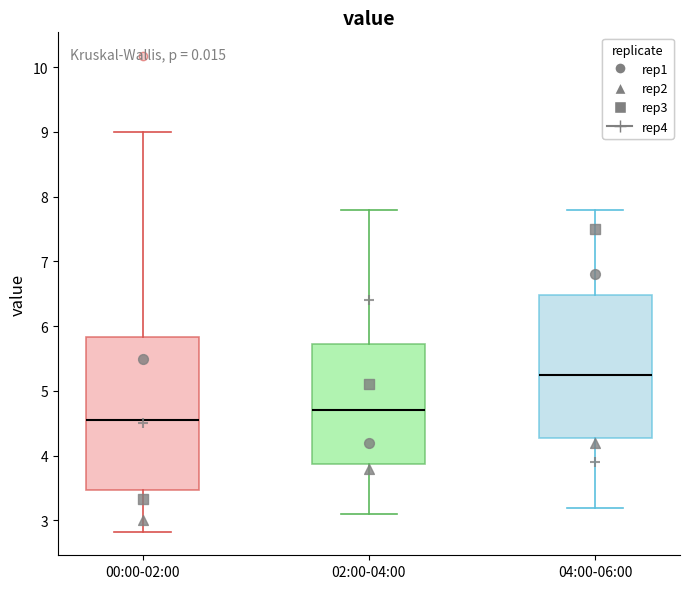

Which box's median line is the highest?

04:00-06:00